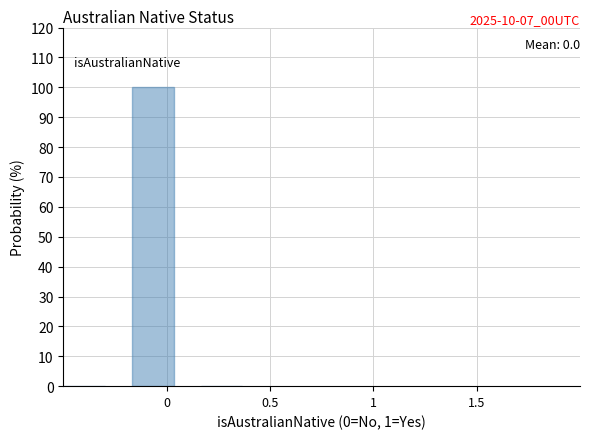

Over which range of the x-axis is the bar tallest?

-0.15 to 0.15